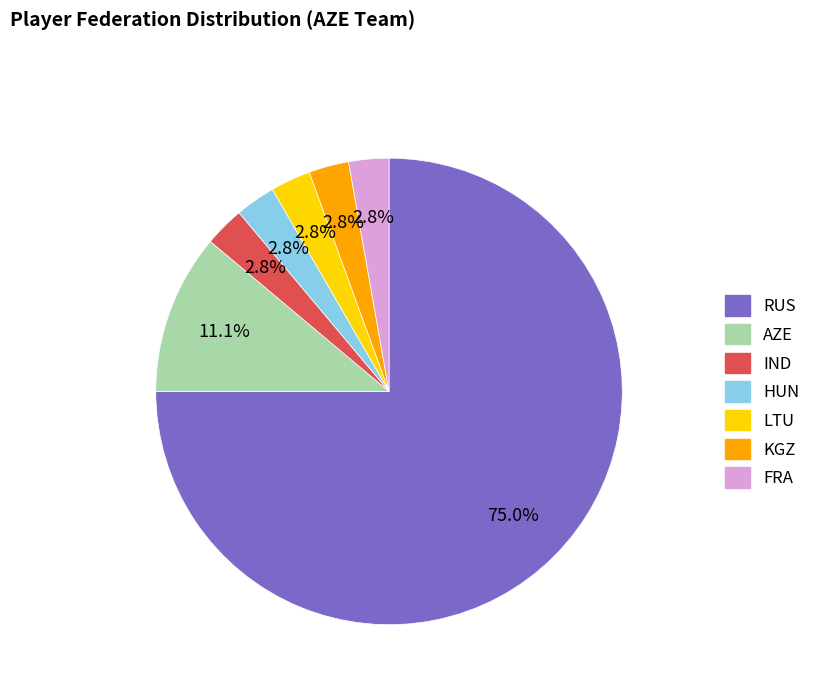

What portion of the pie excludes IND?

97.2%